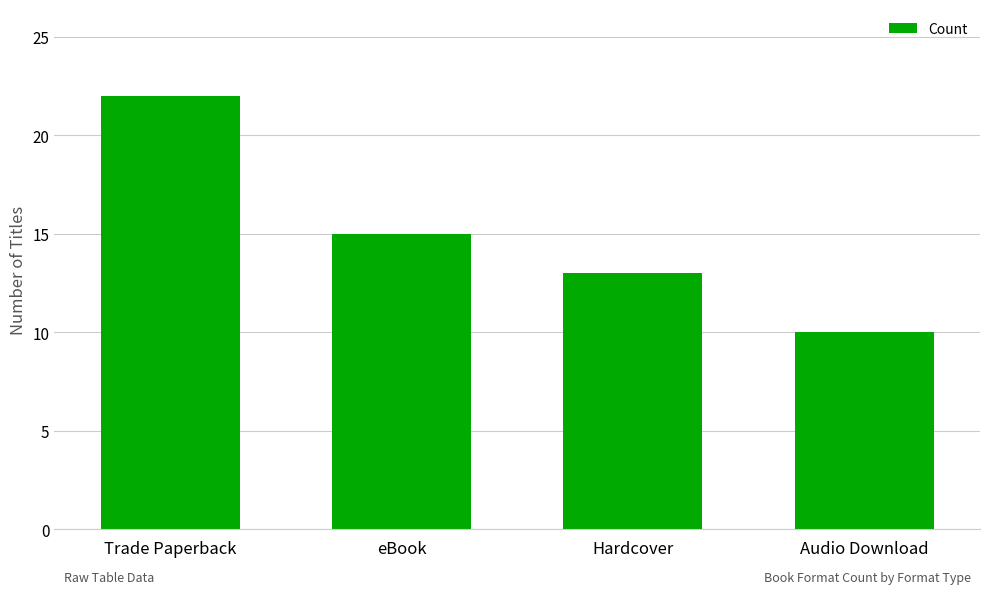

What is the label of the 2nd bar from the right?

Hardcover